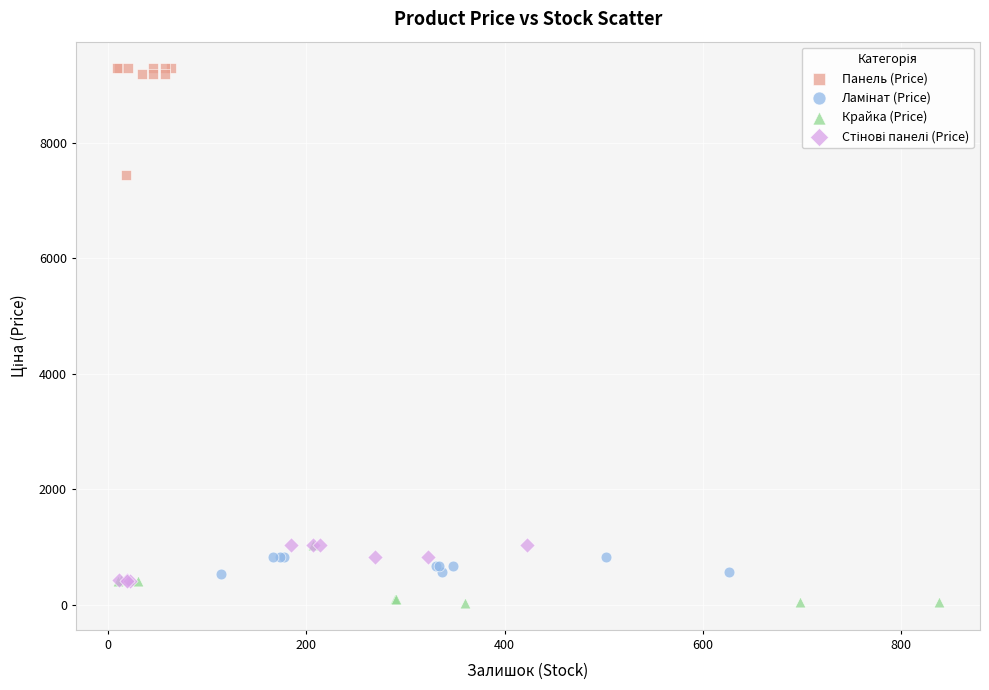

Which series contains the highest Y value?

Панель (Price)